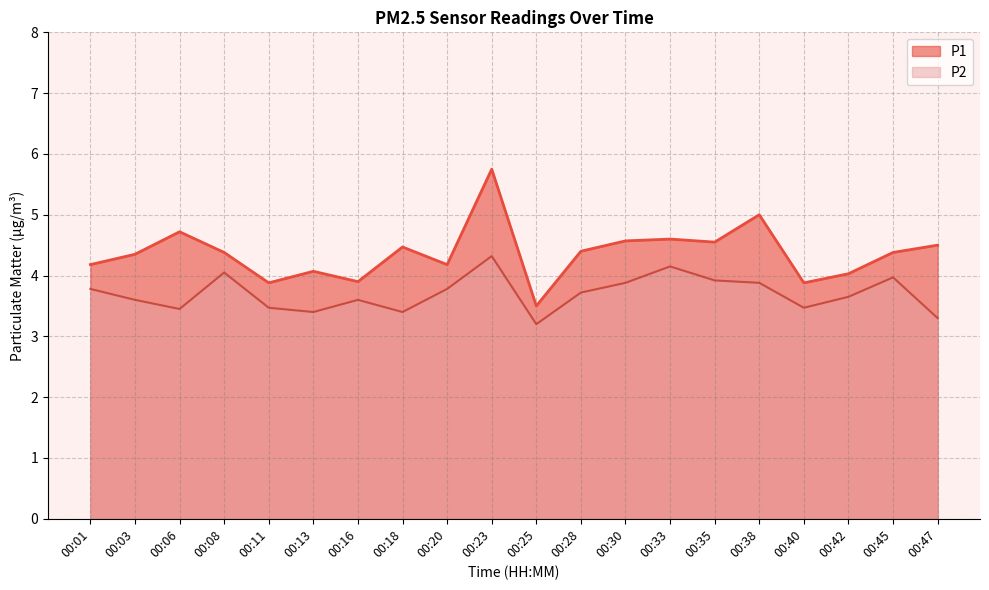

The value of P1 at 00:01 is 7.1. True or false?

False